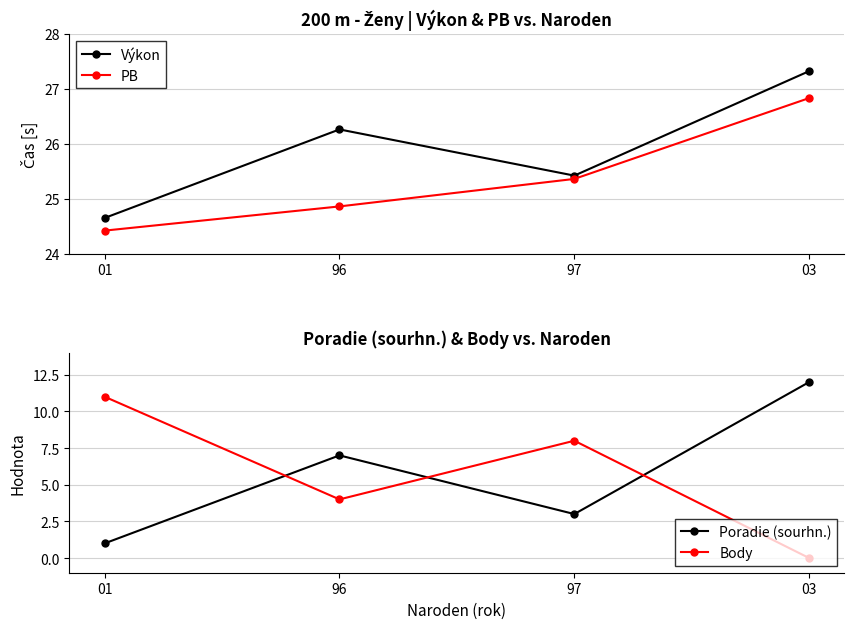

Where is the first local minimum for Body?

96